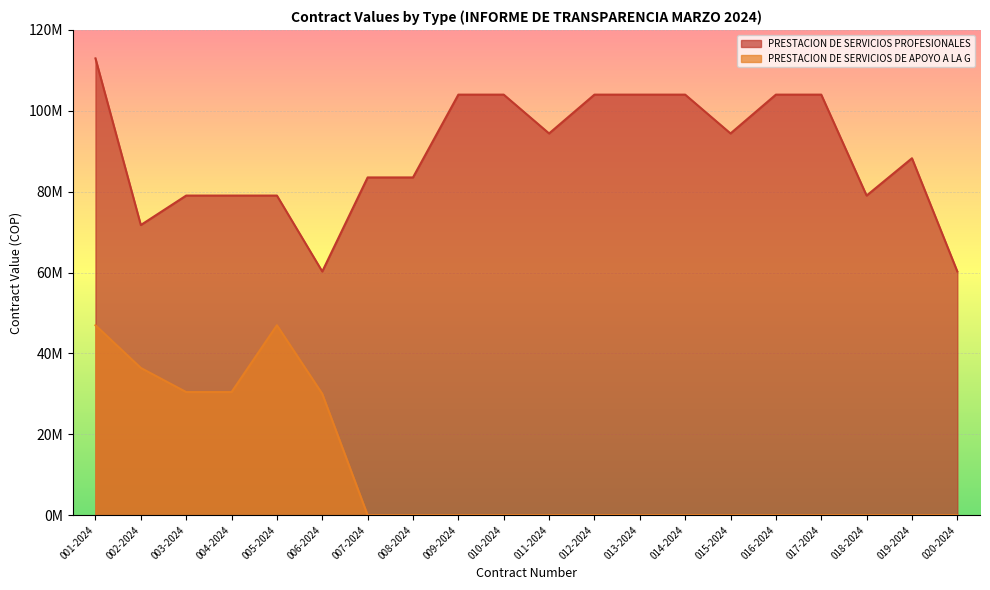

What is the label of the 5th point from the left?

005-2024